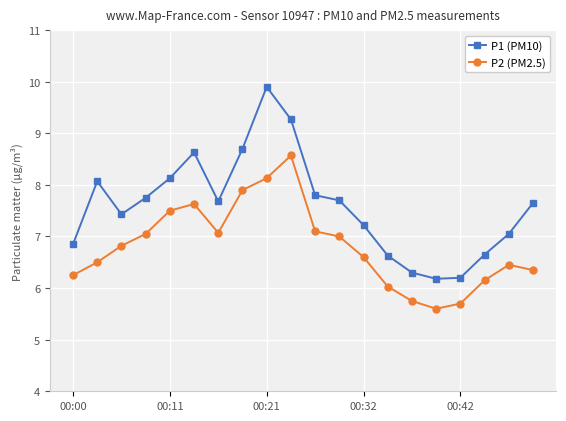

List the series in order of their overall mean, highest first.

P1 (PM10), P2 (PM2.5)